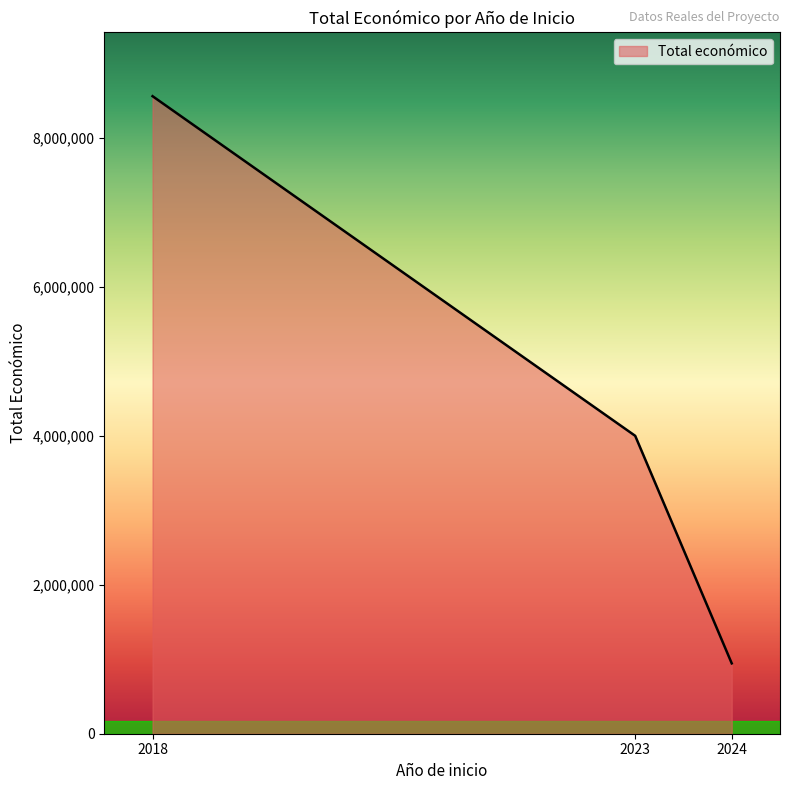

True or false: the data shows 115555 at 2024.

False